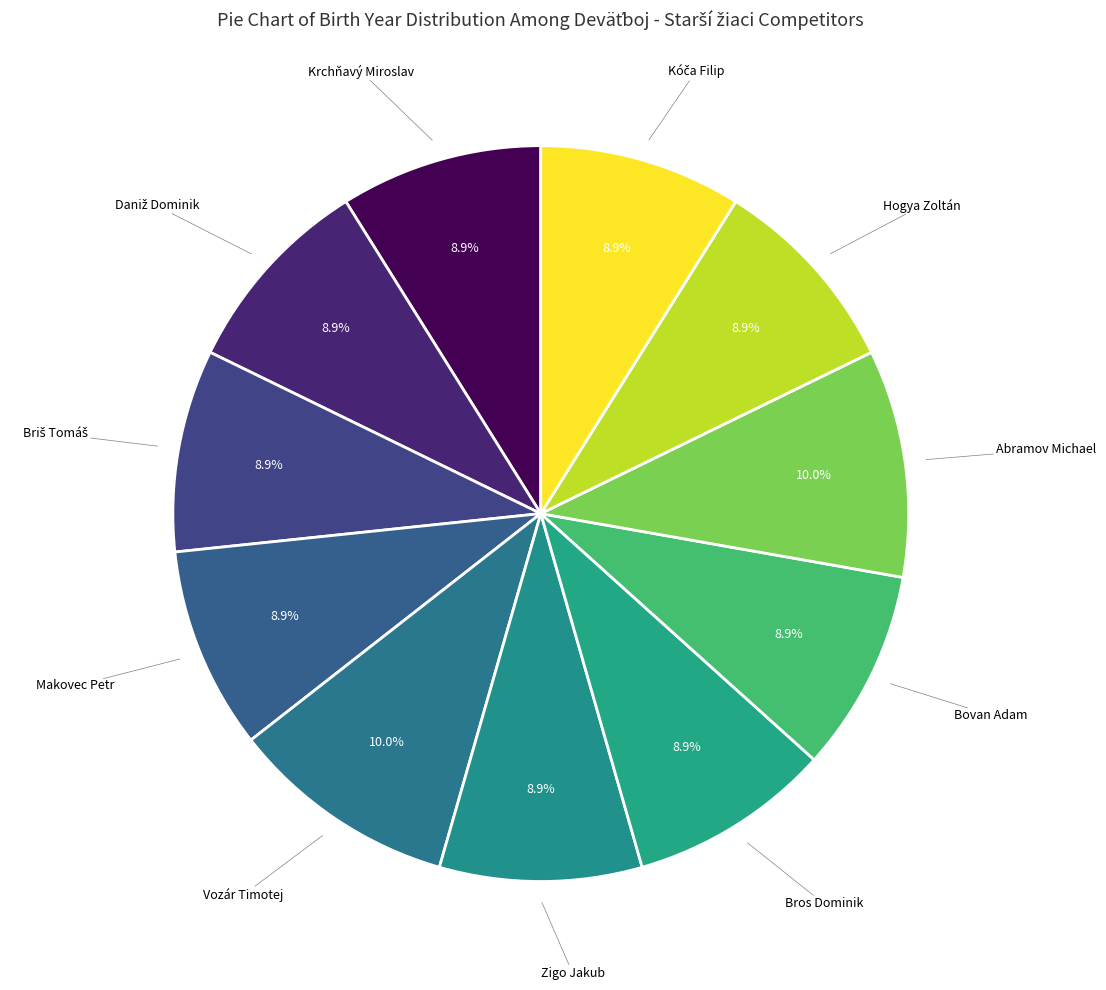

Count the number of slices in the pie.

11